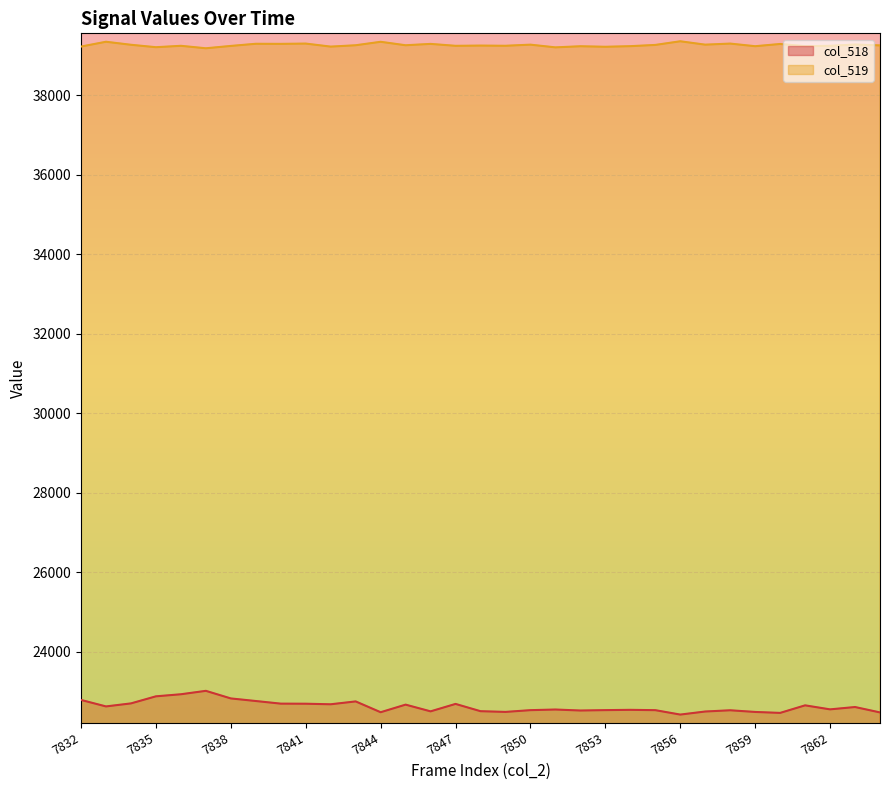

At which label does col_518 first exceed 22548?

7832